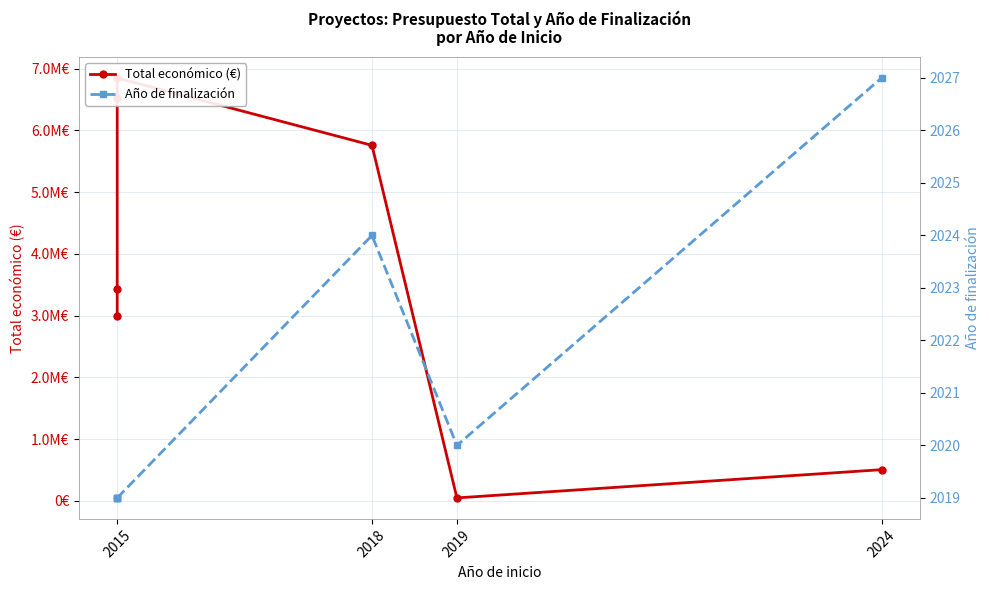

Reading right to left, extract all data points from this chart.

Total económico (€): 507255	50000	5759458	6850000	6526038	3429908	3000000
Año de finalización: 2027	2020	2024	2019	2019	2019	2019